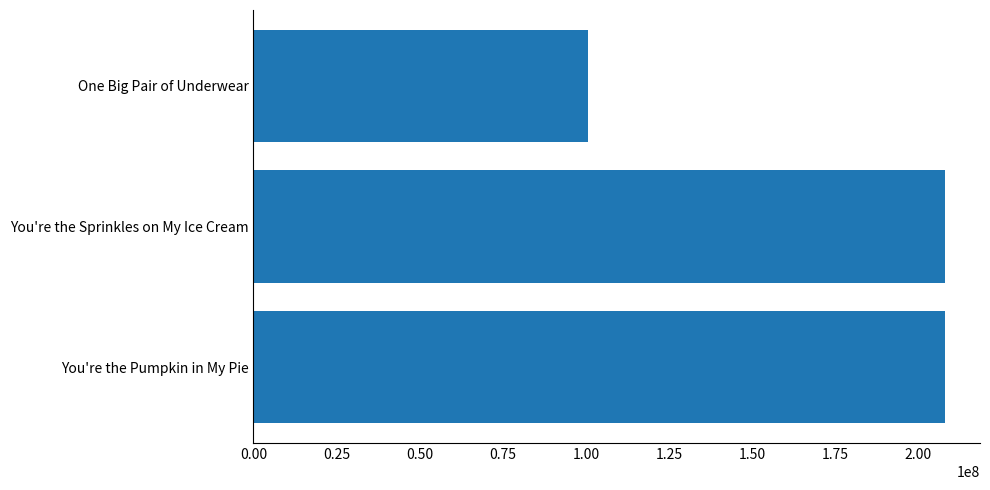

How many data points are less than 208133573?

1